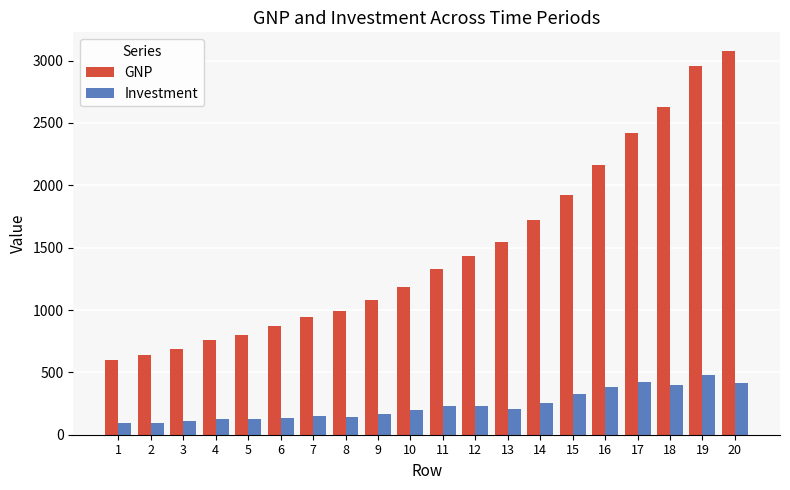

What is the value of the GNP bar at the 18th from the left?

2631.7